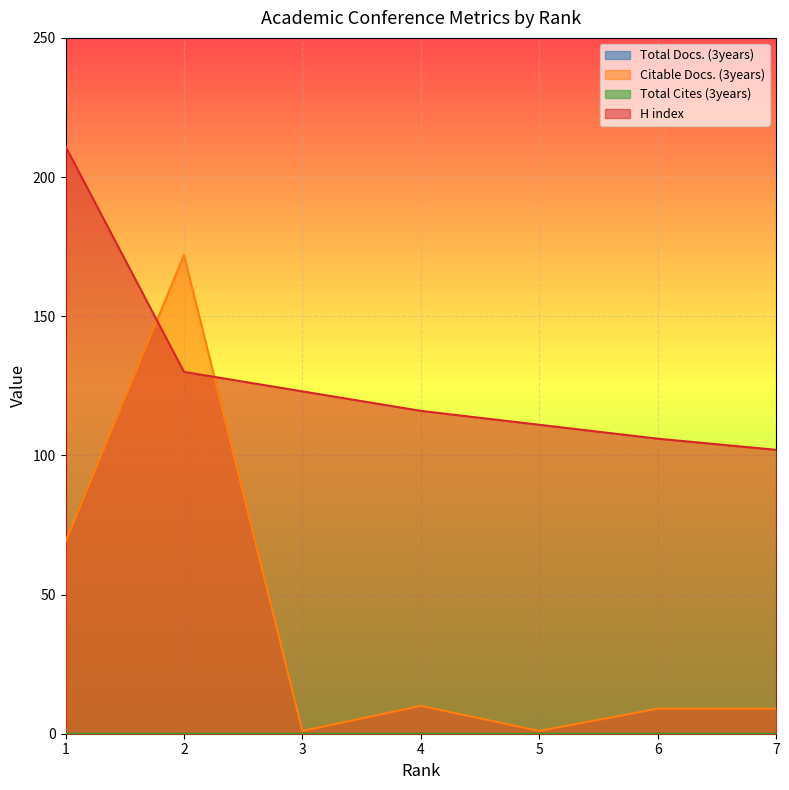

The H index series shows 211 at 1. True or false?

True